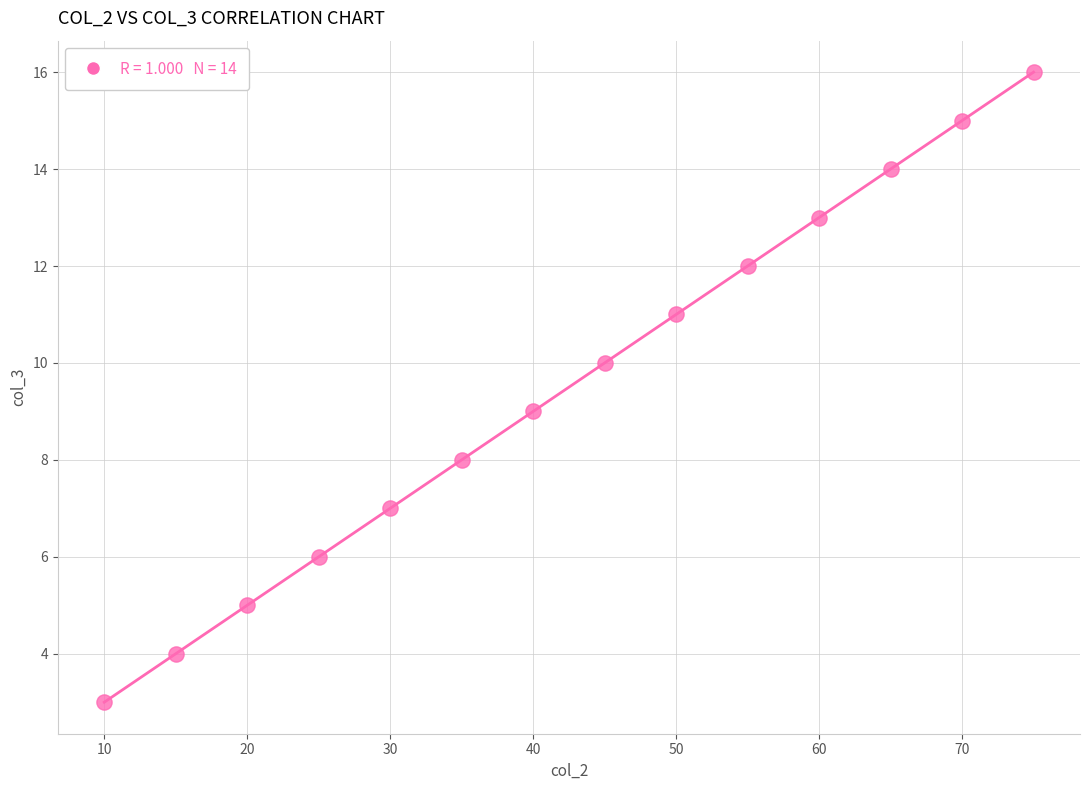

What is the range of X values (max minus min)?

65